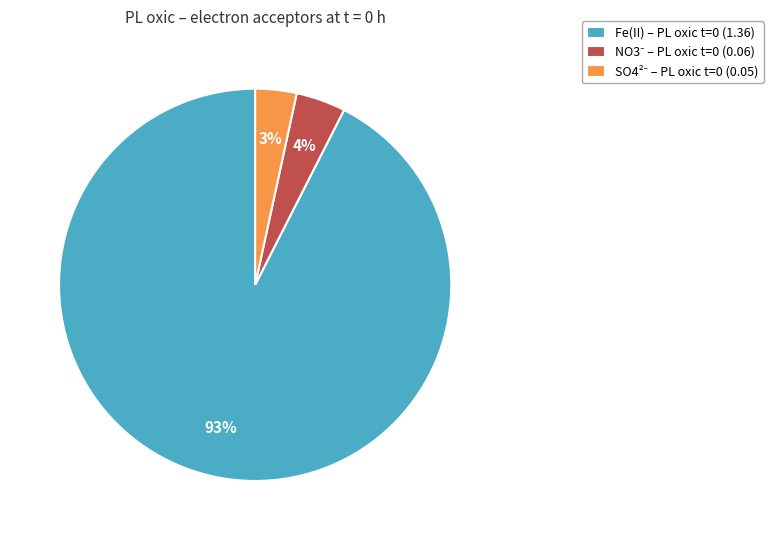

Which slice is the largest?

Fe(II) – PL oxic t=0 (1.36)